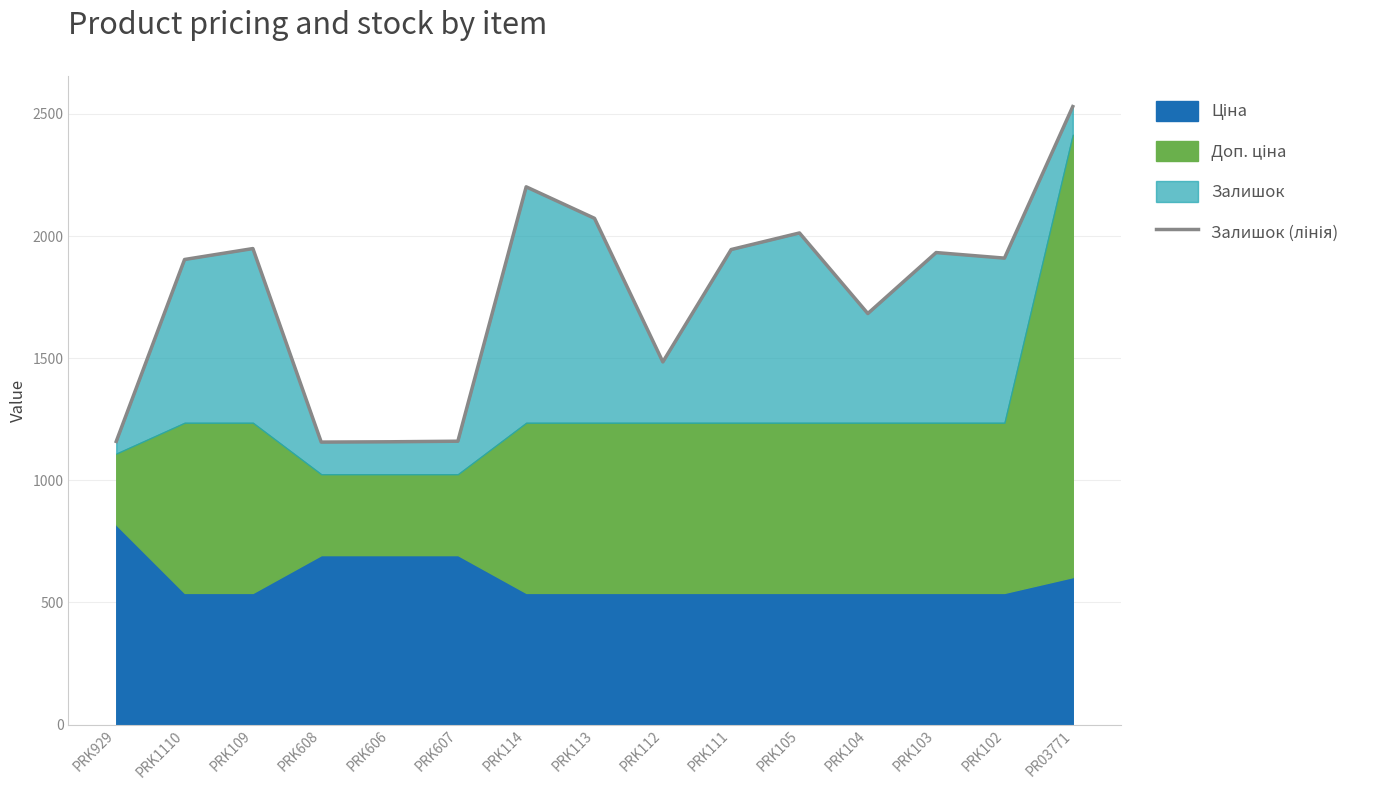

Approximately how many times larger is the value at PRK113 compared to PRK114?

0.9